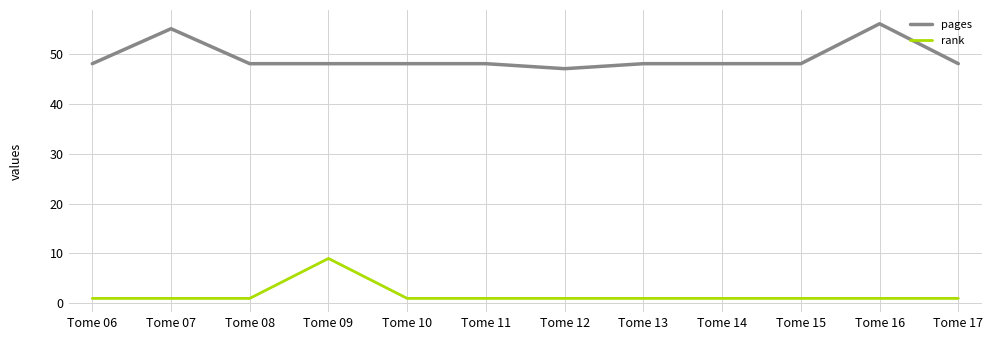

True or false: pages and rank cross at least once.

False